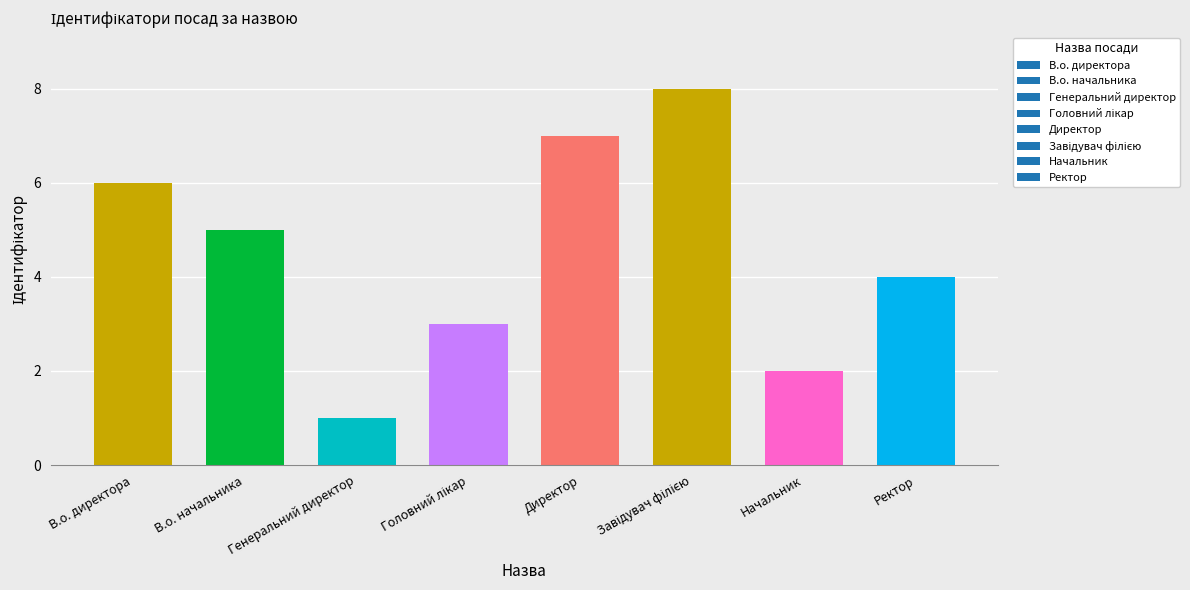

Is it true that the value at Ректор is 4?

True